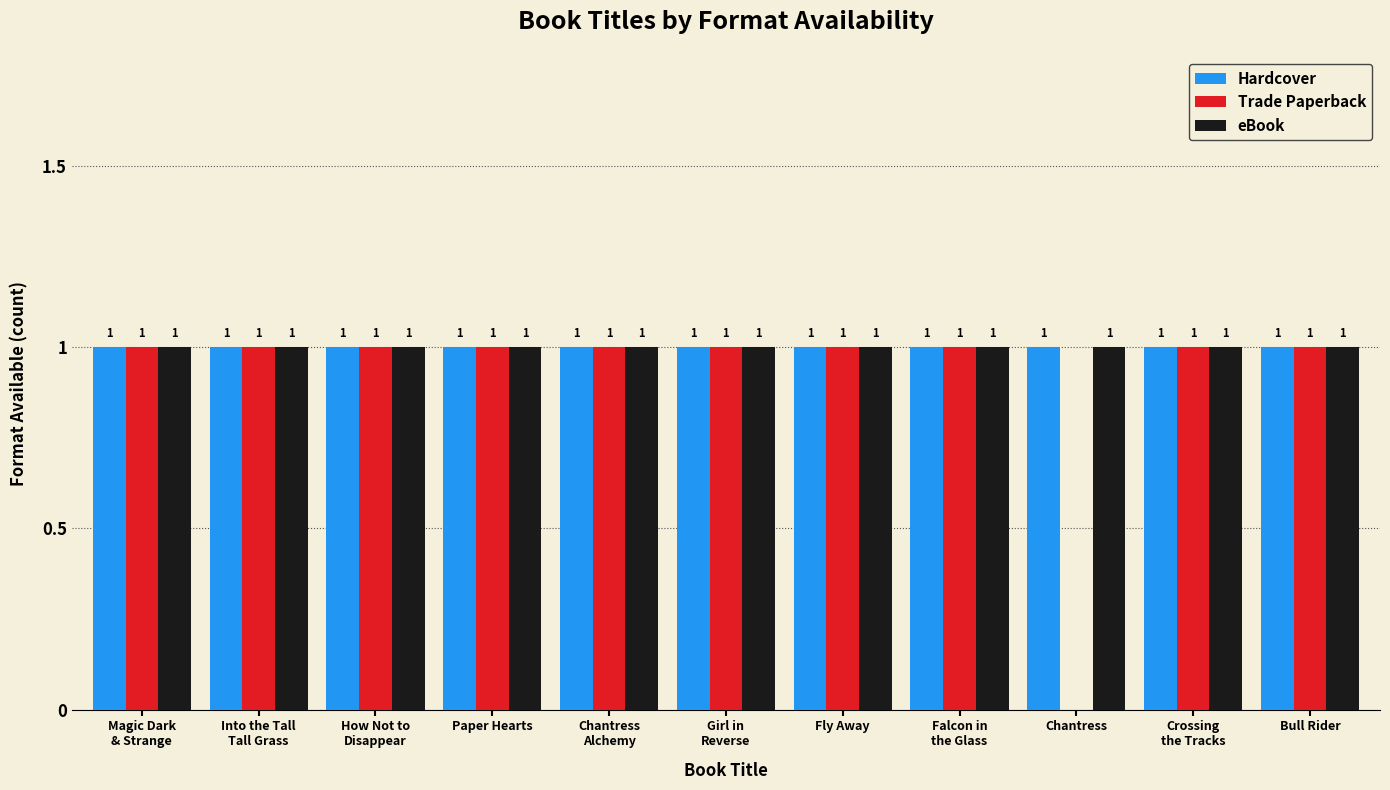

Where is Trade Paperback nearest to the value 0?

Chantress